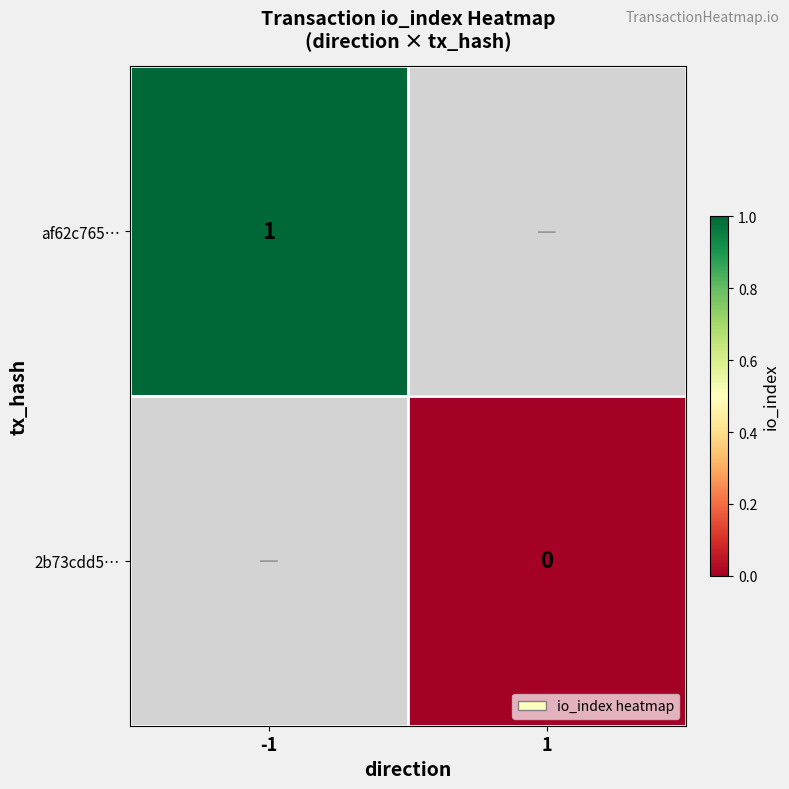

Which label corresponds to the largest value in the chart?

-1